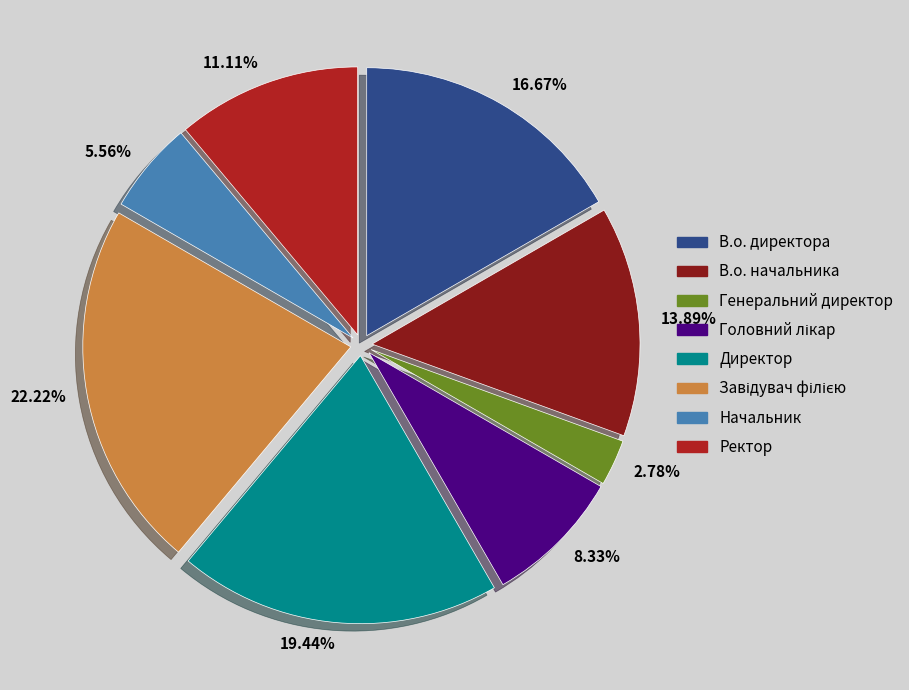

Does 2.78% represent more than half of the total?

No